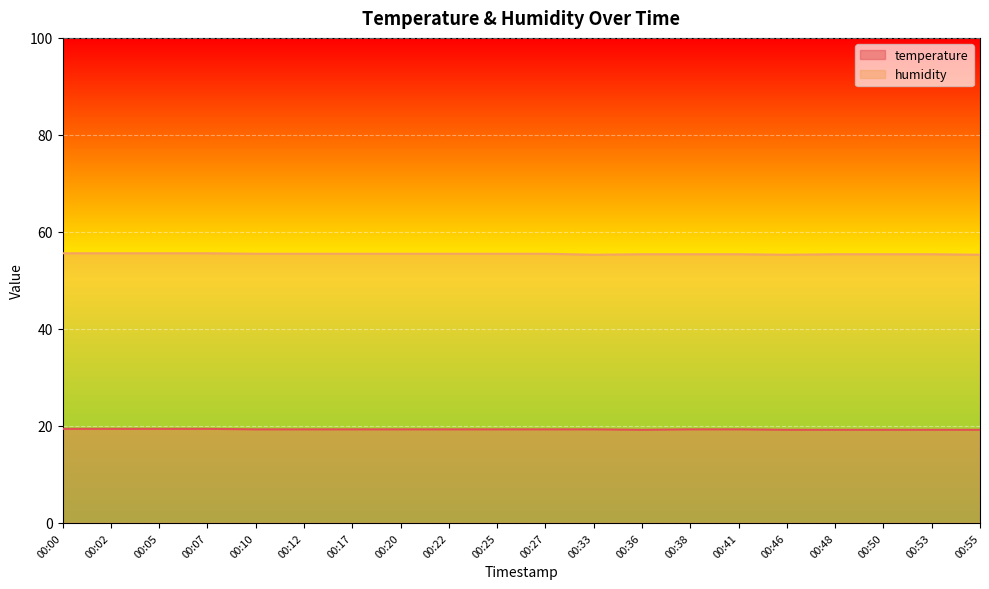

At which category is the sum across all series the highest?

00:00